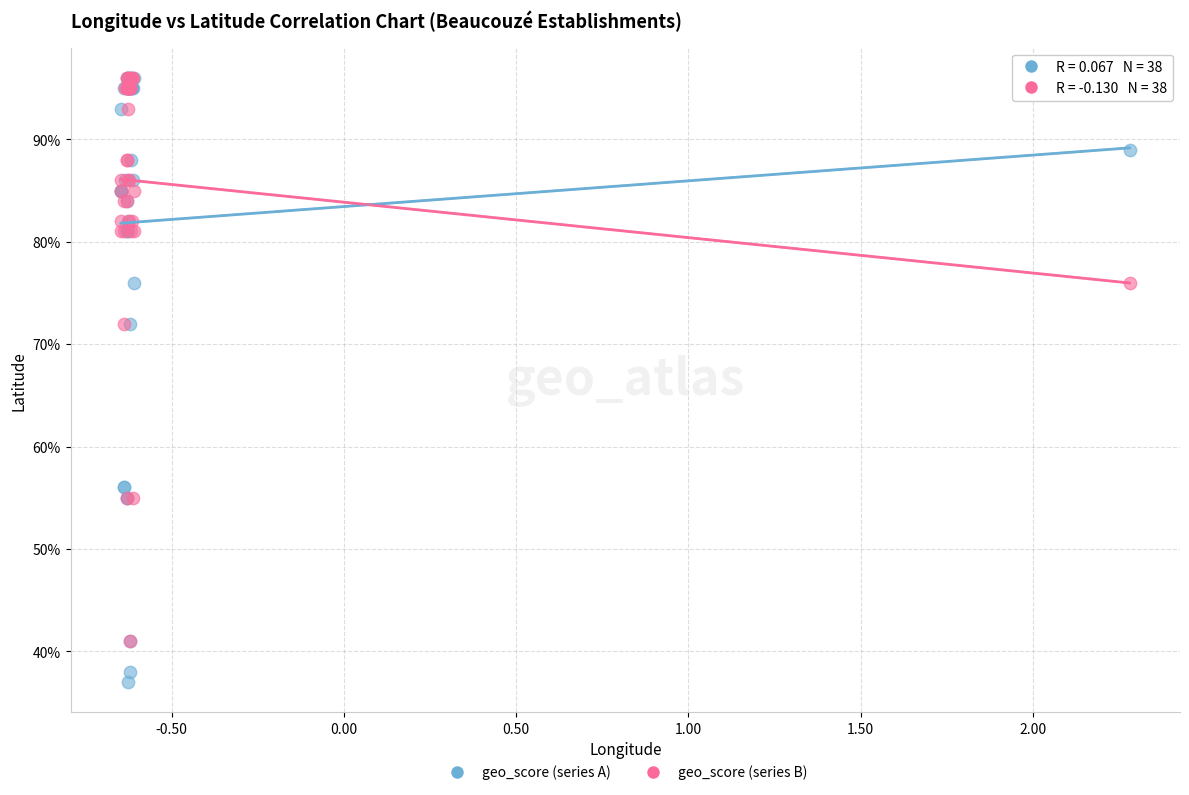

Which series has the largest Y range (max minus min)?

geo_score (series A)